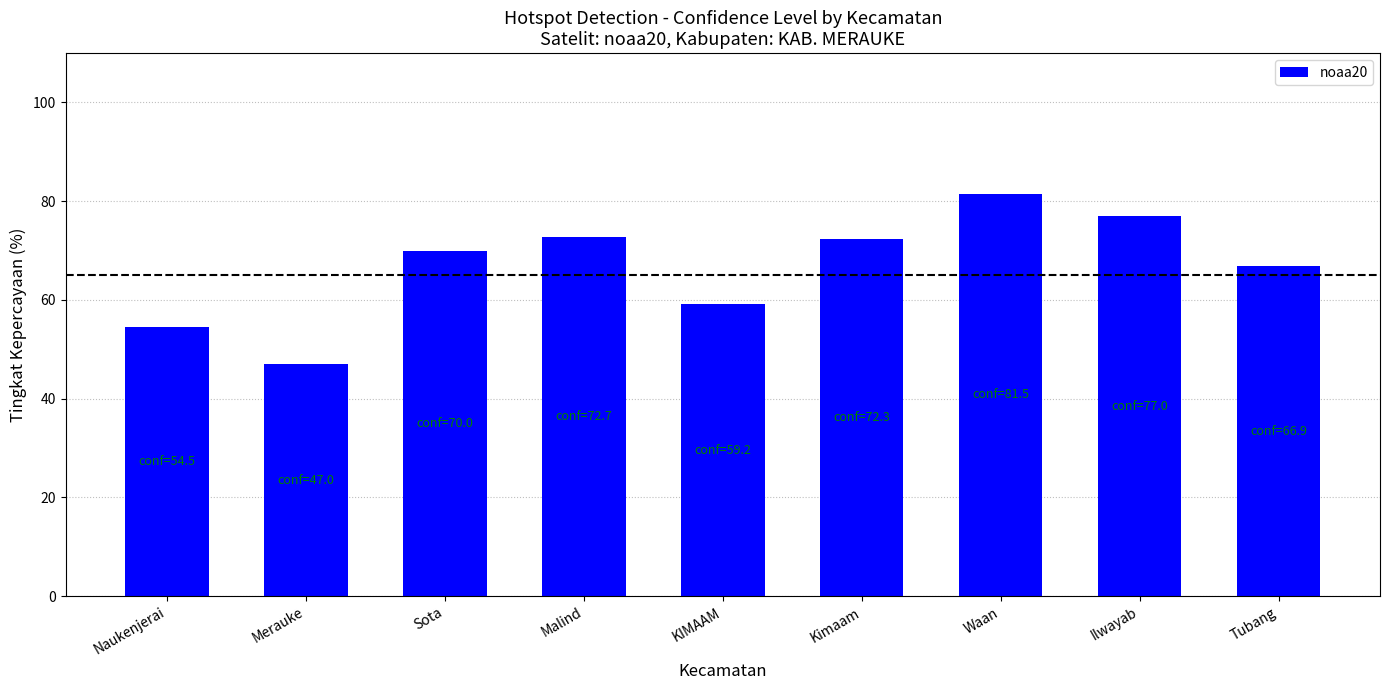

What is the difference between the values at Ilwayab and KIMAAM?

17.8